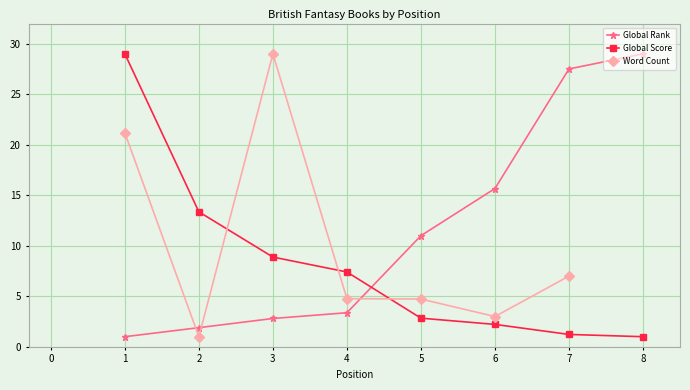

What is the value of the Global Rank point at the 3rd from the left?

2.8